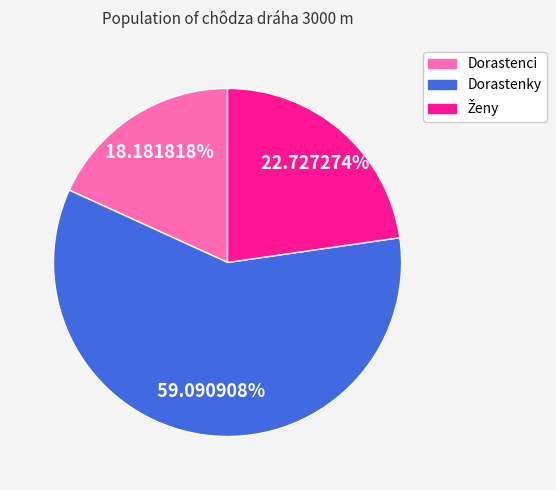

Which slice is the largest?

Dorastenky